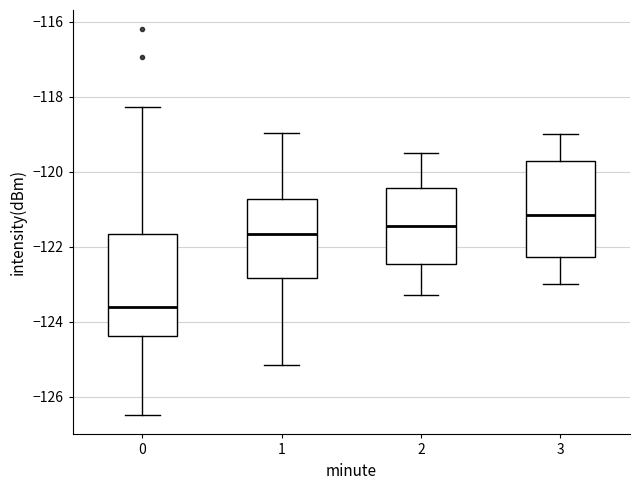

Reading left to right, read every box against the y-axis: the position of its median line, the range the box covers, and the ends of its whiskers. The values are not printed on the chart, so give them approximately, as read against the axis.

0: median -123.6, box -124.4 to -121.6, whiskers -126.4 to -118.2
1: median -121.6, box -122.8 to -120.8, whiskers -125.2 to -119.0
2: median -121.4, box -122.4 to -120.4, whiskers -123.2 to -119.4
3: median -121.2, box -122.2 to -119.8, whiskers -123.0 to -119.0